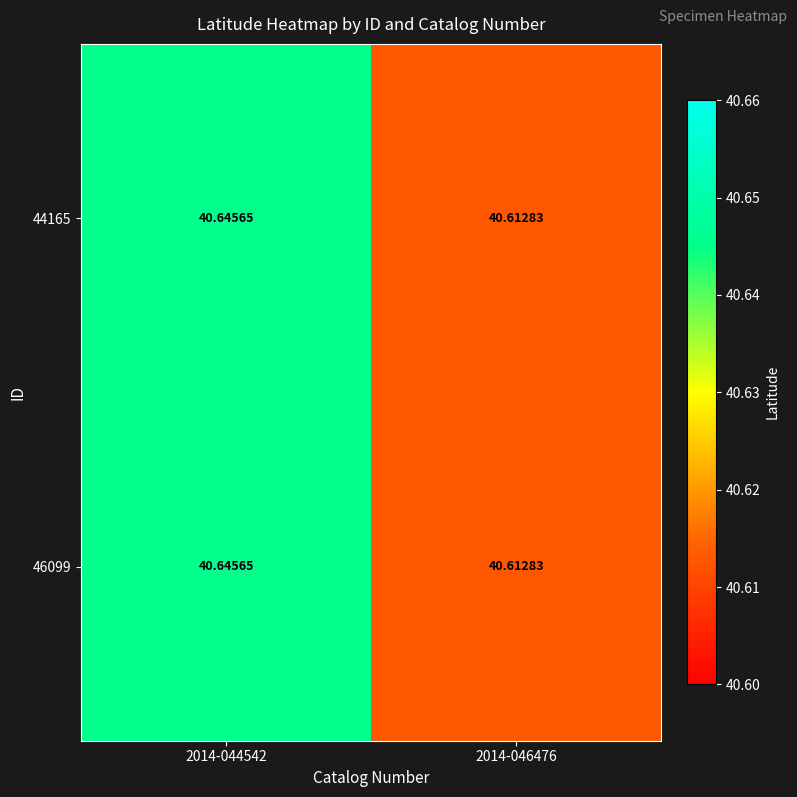

Is the value of 46099 at 2014-044542 greater than the value of 44165 at 2014-046476?

Yes